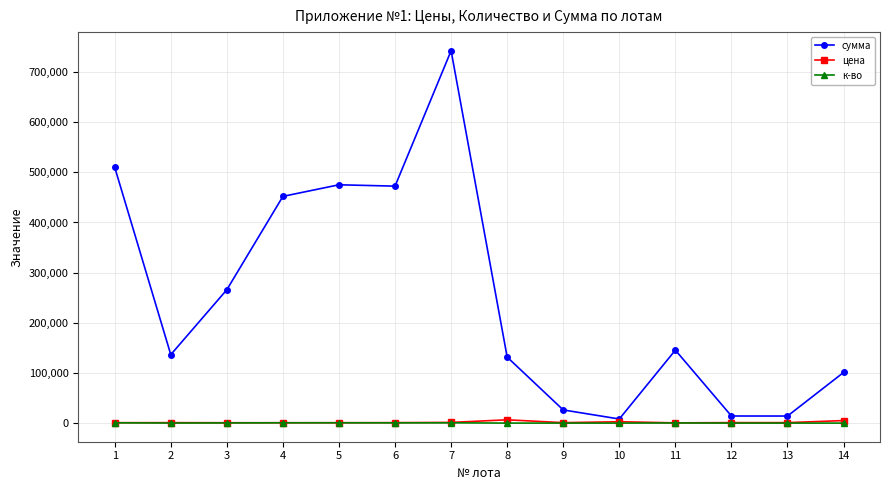

The value of сумма at 8 is 40879. True or false?

False